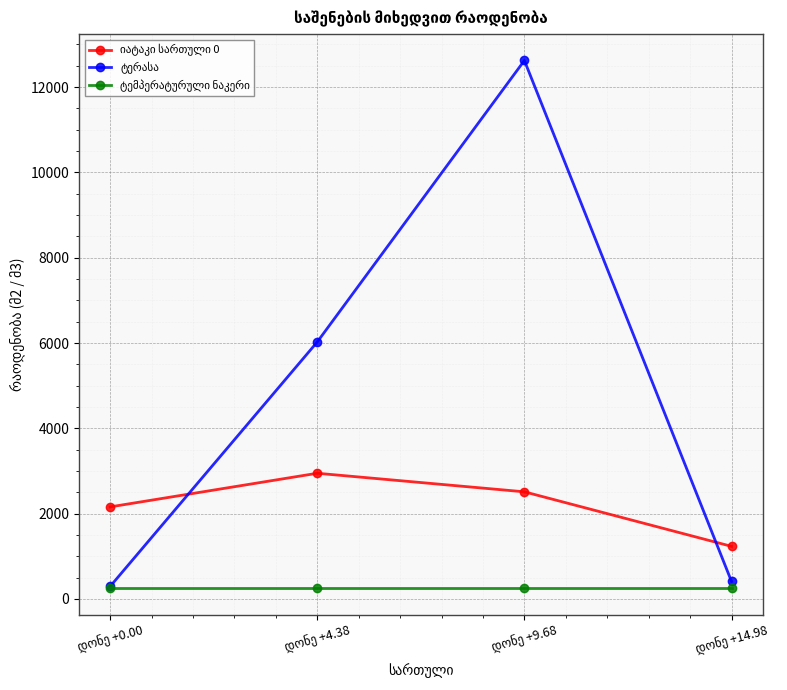

What is the label of the 1st point from the right?

დონე +14.98